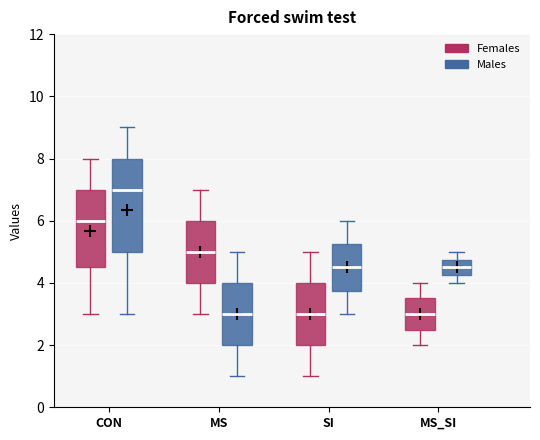

Reading left to right, transcribe this box plot: for each box, give where its median line is, the range the box spans, and where its two whiskers end, as read against the y-axis. The values are not printed on the chart, so give them approximately, as read against the axis.

CON (Females): median 6.0, box 4.6 to 7.0, whiskers 3.0 to 8.0
CON (Males): median 7.0, box 5.0 to 8.0, whiskers 3.0 to 9.0
MS (Females): median 5.0, box 4.0 to 6.0, whiskers 3.0 to 7.0
MS (Males): median 3.0, box 2.0 to 4.0, whiskers 1.0 to 5.0
SI (Females): median 3.0, box 2.0 to 4.0, whiskers 1.0 to 5.0
SI (Males): median 4.6, box 3.8 to 5.2, whiskers 3.0 to 6.0
MS_SI (Females): median 3.0, box 2.6 to 3.6, whiskers 2.0 to 4.0
MS_SI (Males): median 4.6, box 4.2 to 4.8, whiskers 4.0 to 5.0